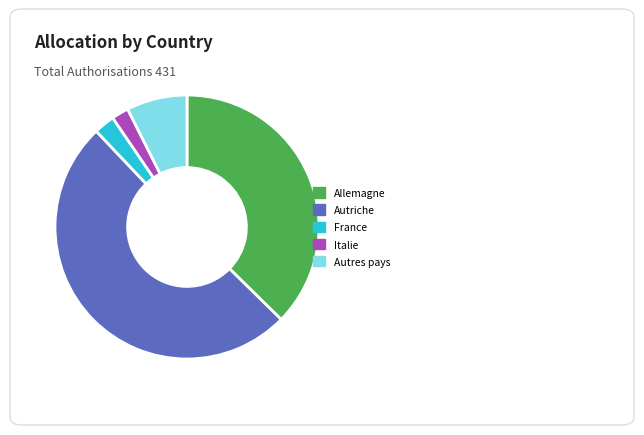

Which has a higher value, Autres pays or Autriche?

Autriche